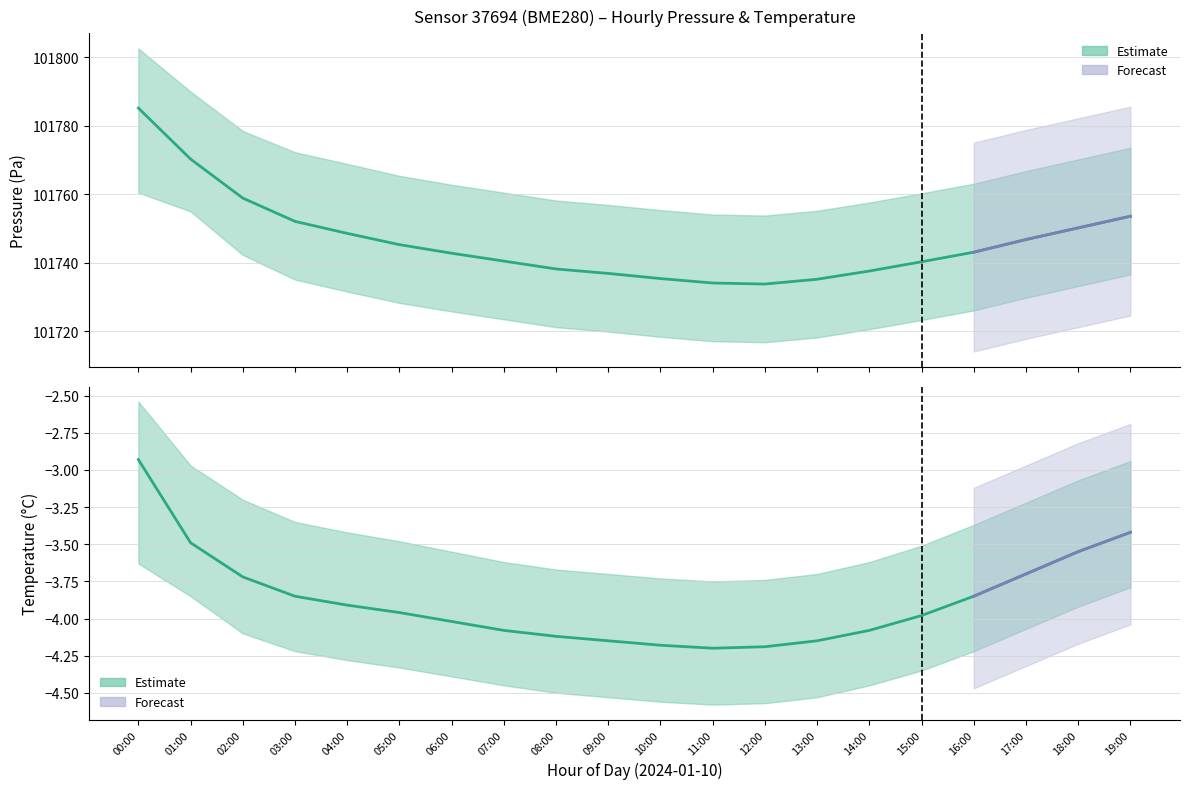

The value of Temperature (mean) at 08:00 is -4.1. True or false?

True